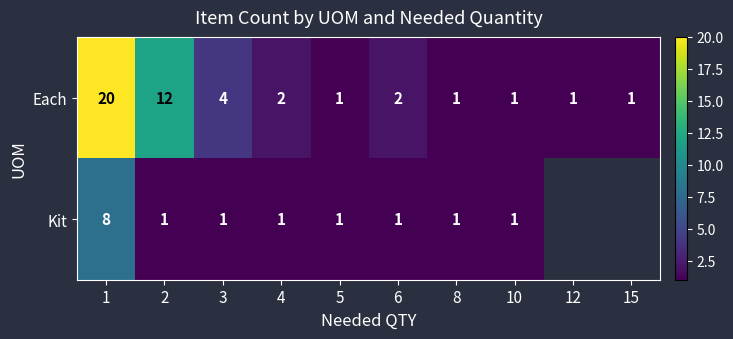

What is the total value across all series at 1?

28